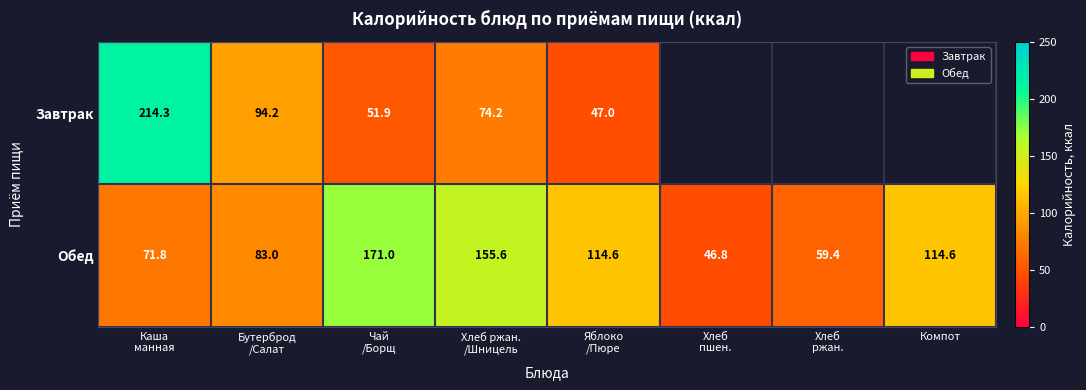

What is the sum of the Завтрак values at Чай /Борщ and Яблоко /Пюре?

98.9